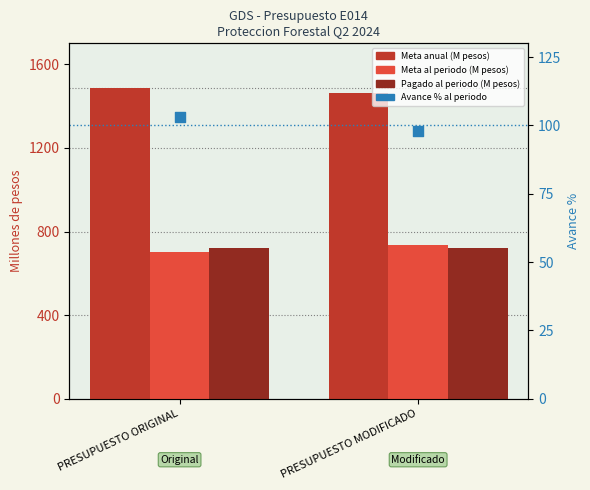

Which series reaches the minimum Y coordinate?

Avance %